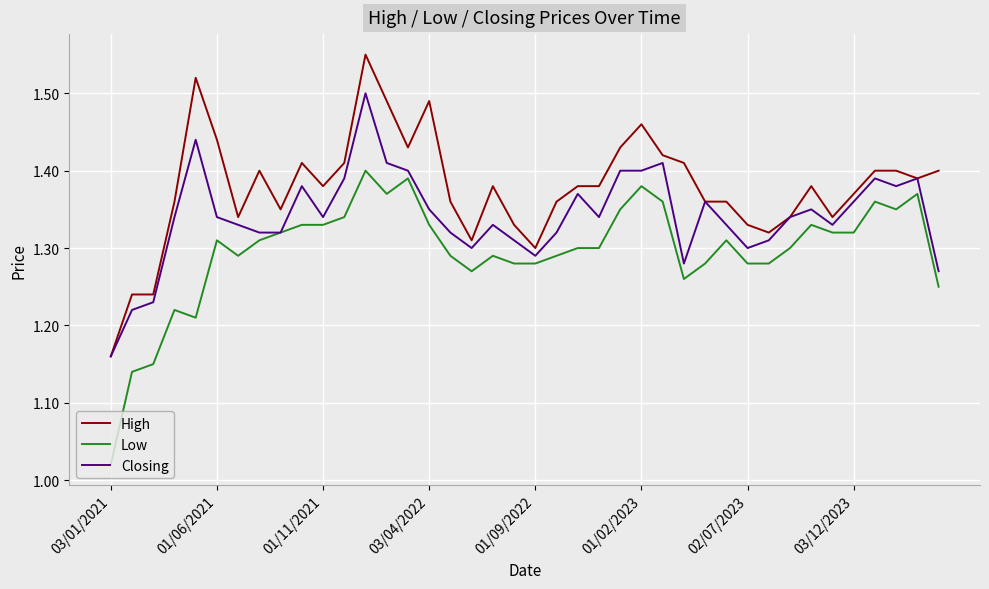

True or false: Low and High intersect in this chart.

False